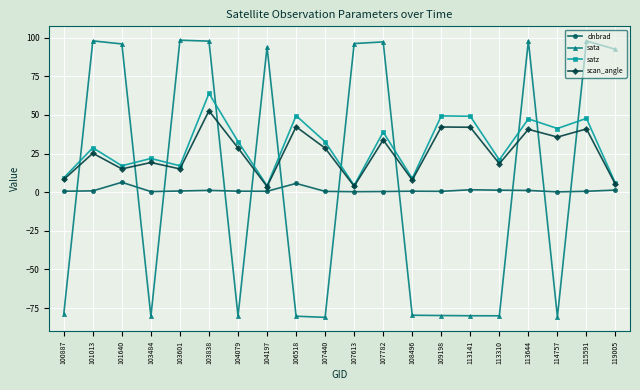

What is the sum of the satz values at 100887 and 106518?

58.8